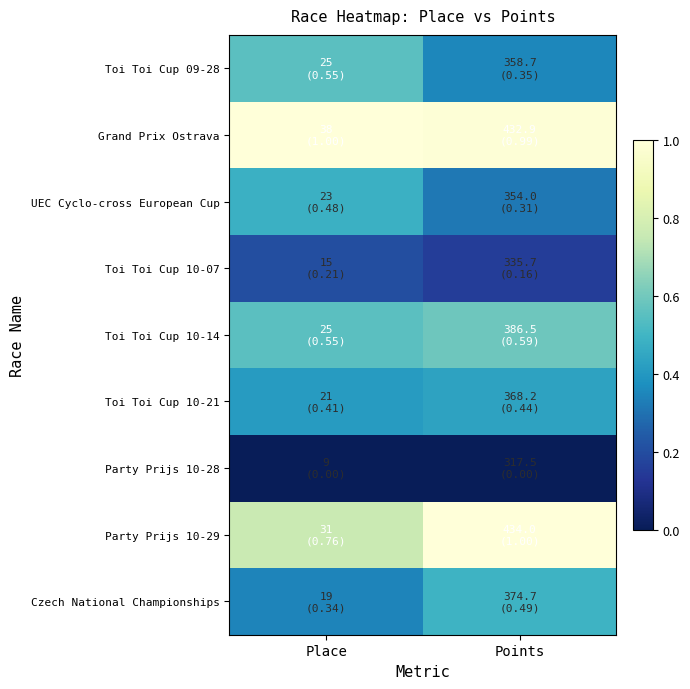

At which category is the sum across all series the highest?

Points